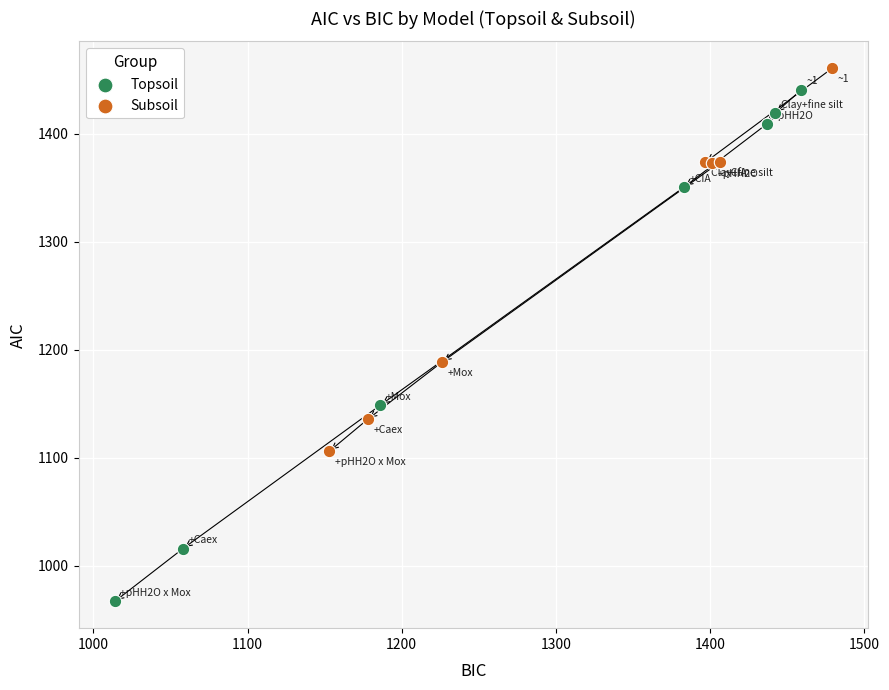

Which series has the largest Y range (max minus min)?

Topsoil